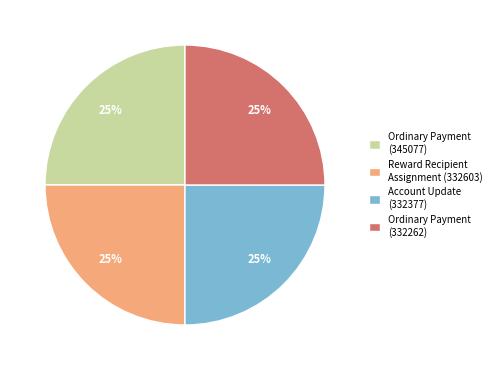

To the nearest percent, what is the combined percentage of Reward Recipient Assignment (332603) and Ordinary Payment (332262)?

50%